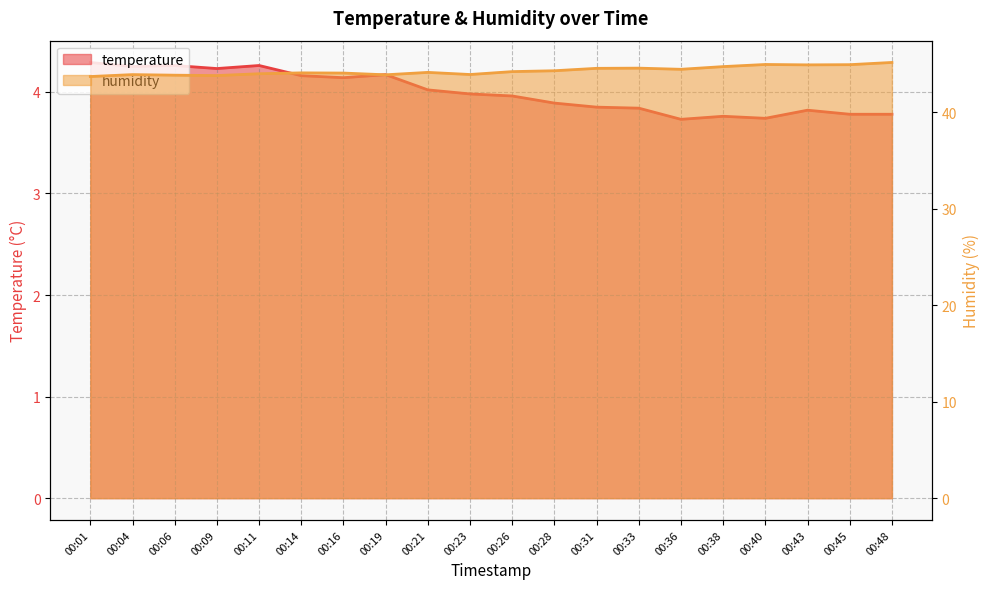

The value of humidity at 00:26 is 44.2. True or false?

True